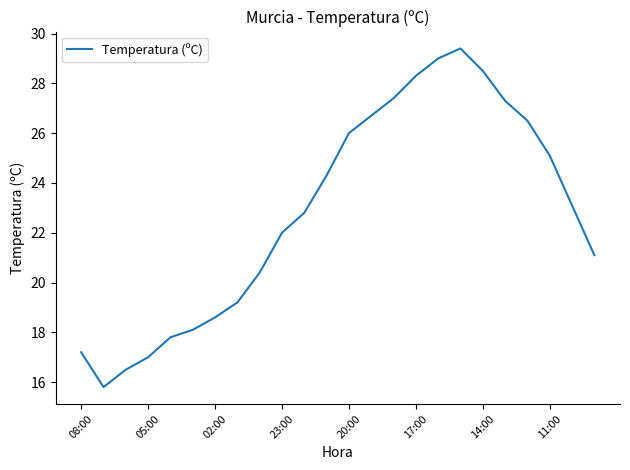

Does the chart have visible grid lines?

No